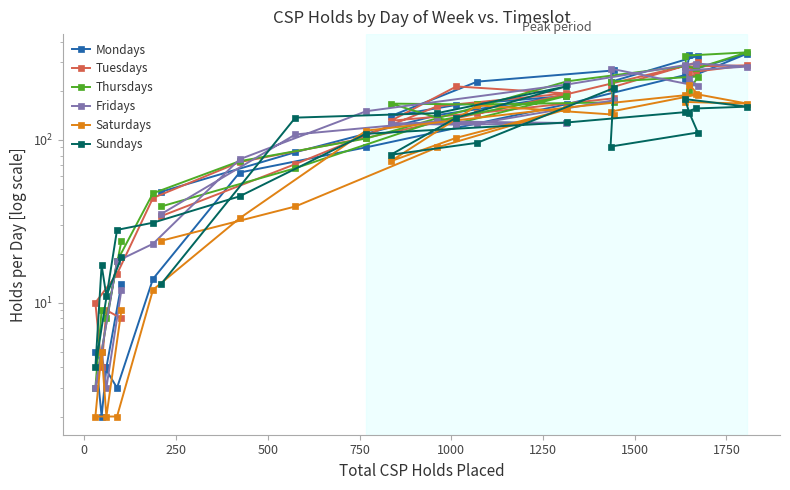

How many lines are shown in the chart?

6